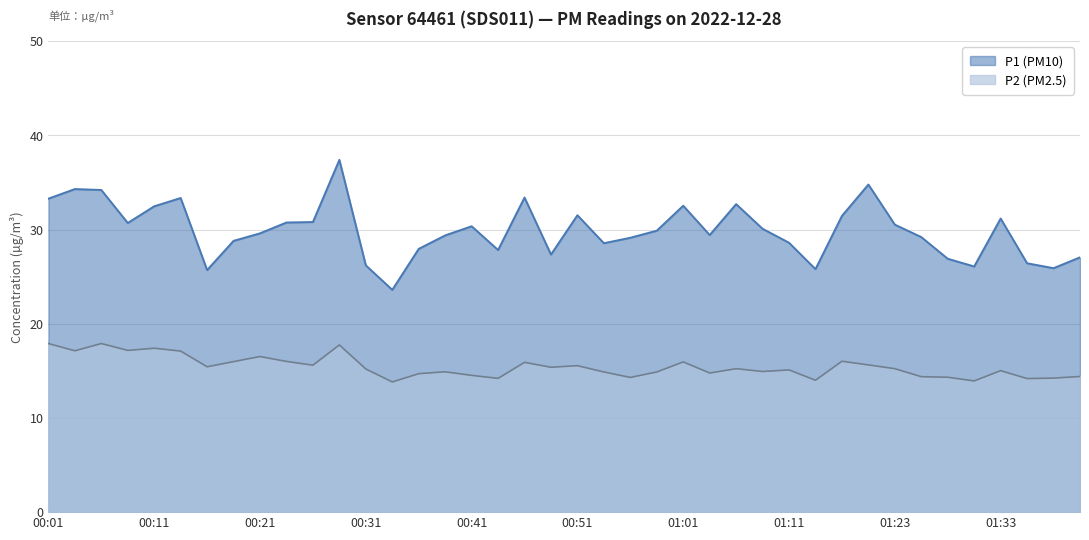

What is the label of the 27th point from the left?

01:06